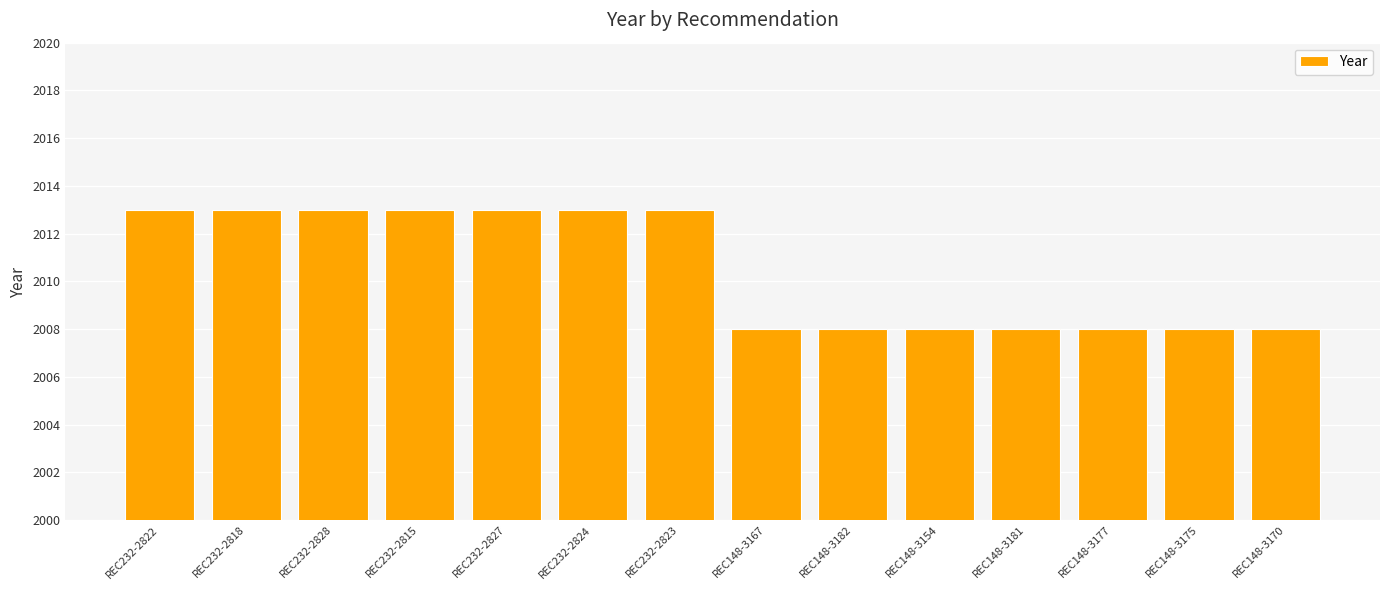

True or false: the data shows 2008 at REC148-3175.

True